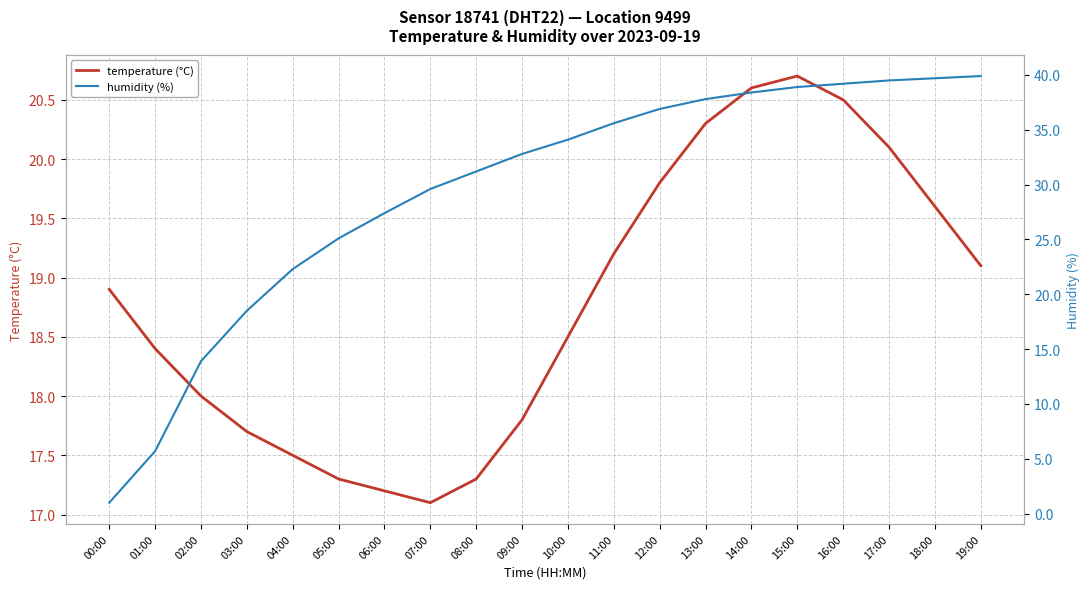

True or false: humidity (%) has more than 0 interior local peaks.

False